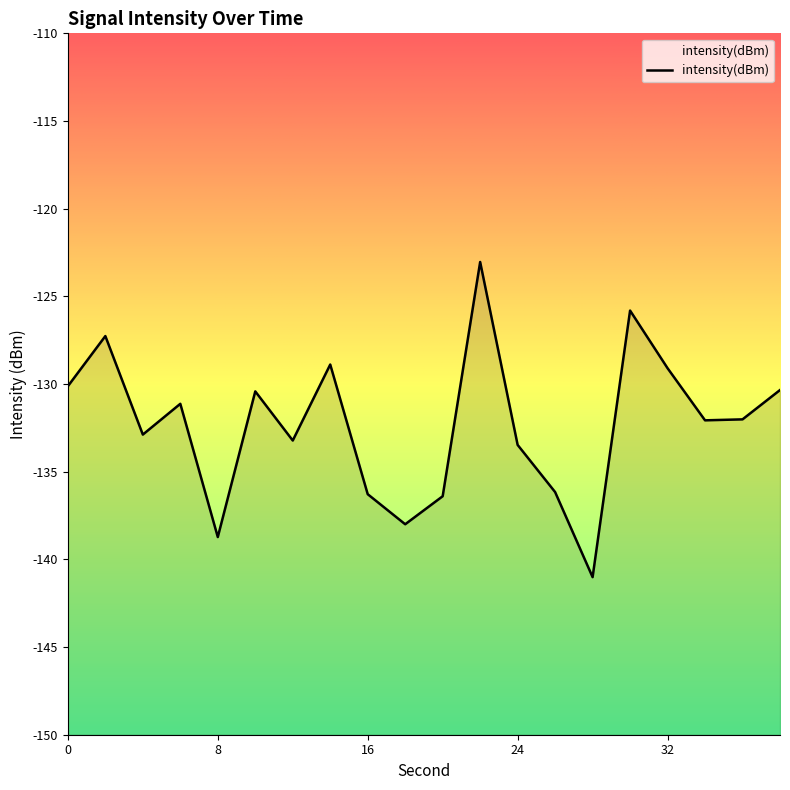

Reading right to left, what are all the values shown in this chart?

-130.3	-132.0	-132.1	-129.1	-125.8	-141.0	-136.2	-133.5	-123.0	-136.4	-138.0	-136.3	-128.9	-133.2	-130.4	-138.7	-131.1	-132.9	-127.3	-130.1